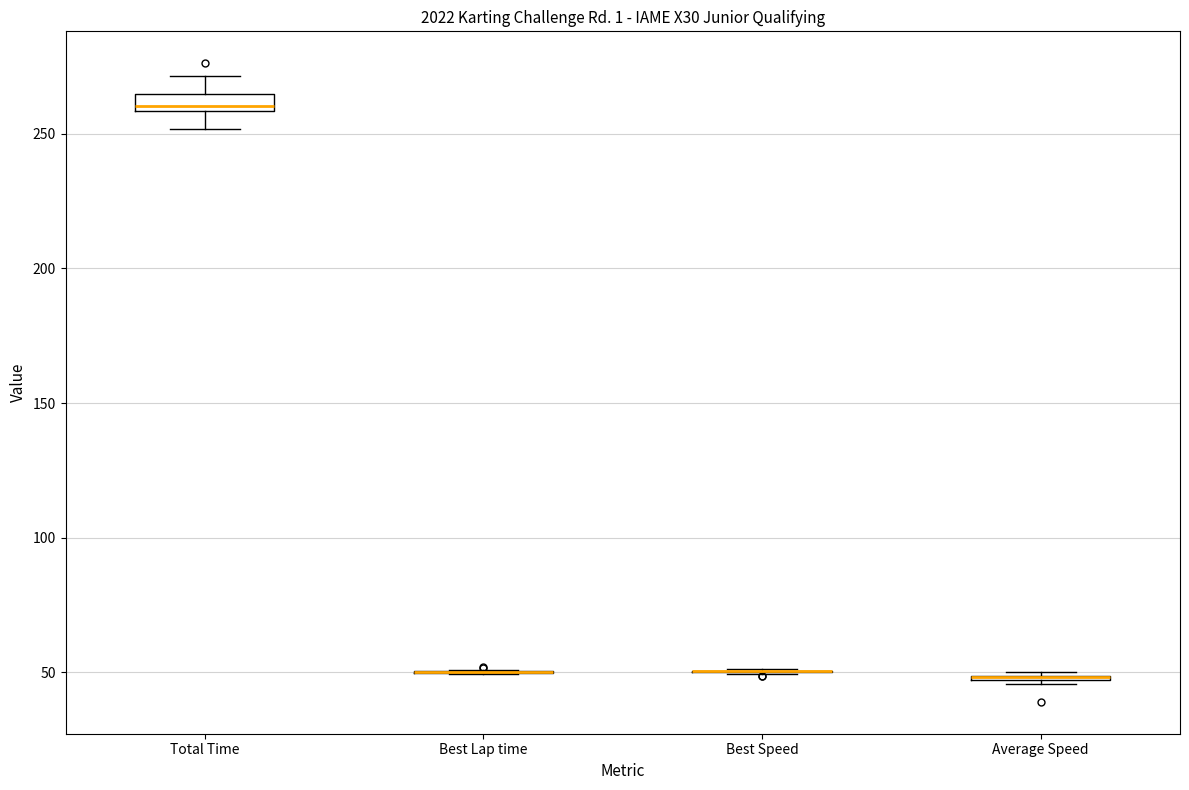

Where does the upper whisker of the box for Total Time end on the y-axis? The values are not printed on the chart, so give them approximately, as read against the axis.

270